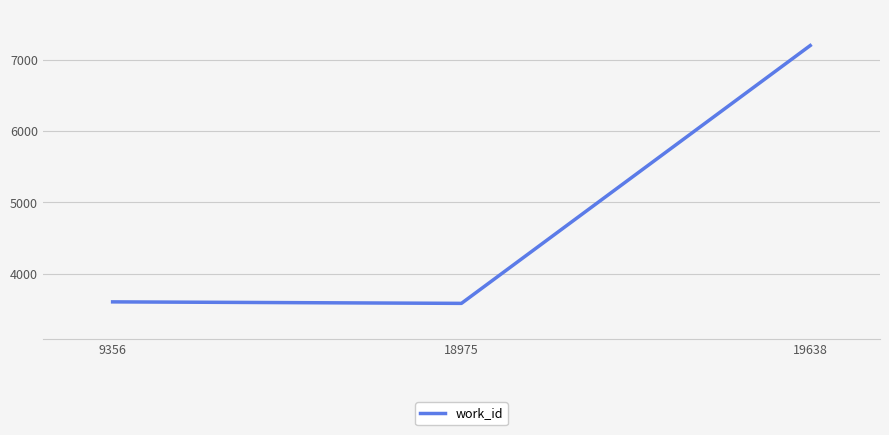

The value at 19638 is 12248. True or false?

False